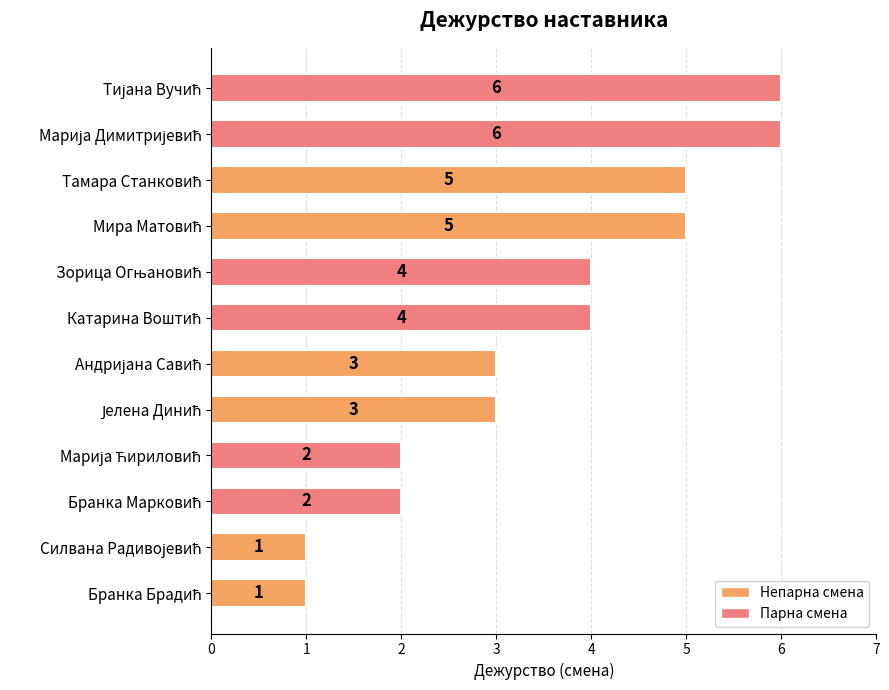

Count the values in the range 2 to 5.

8